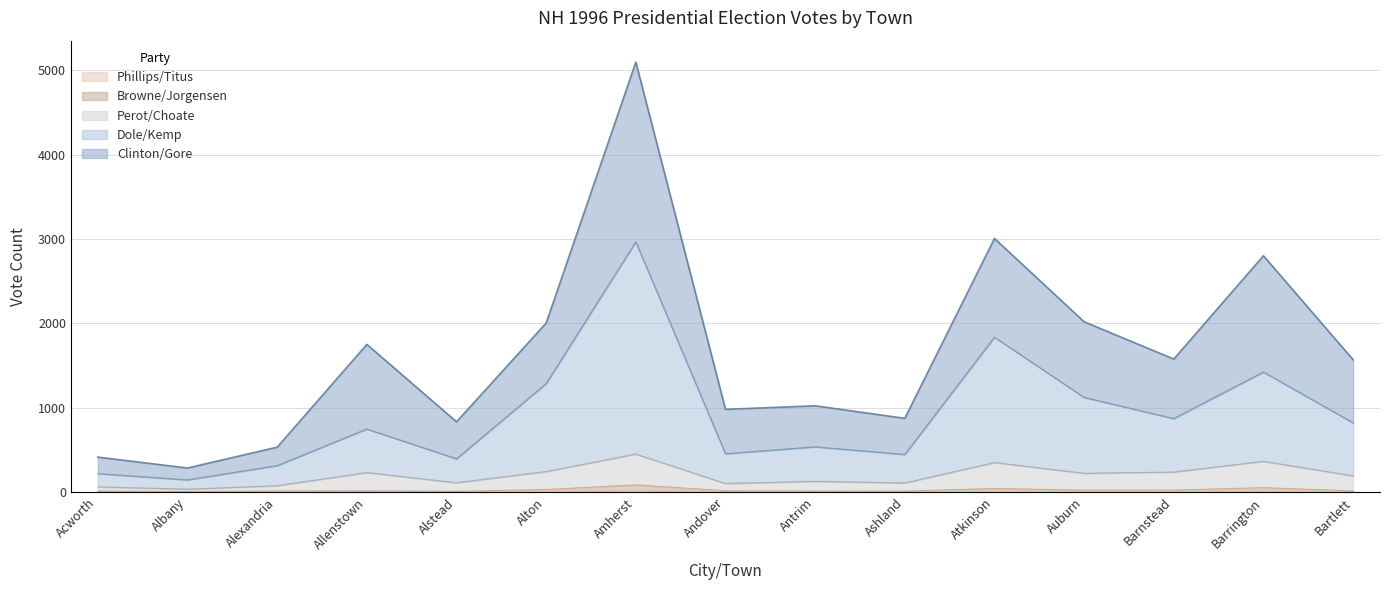

At which label does Dole/Kemp reach its peak?

Amherst